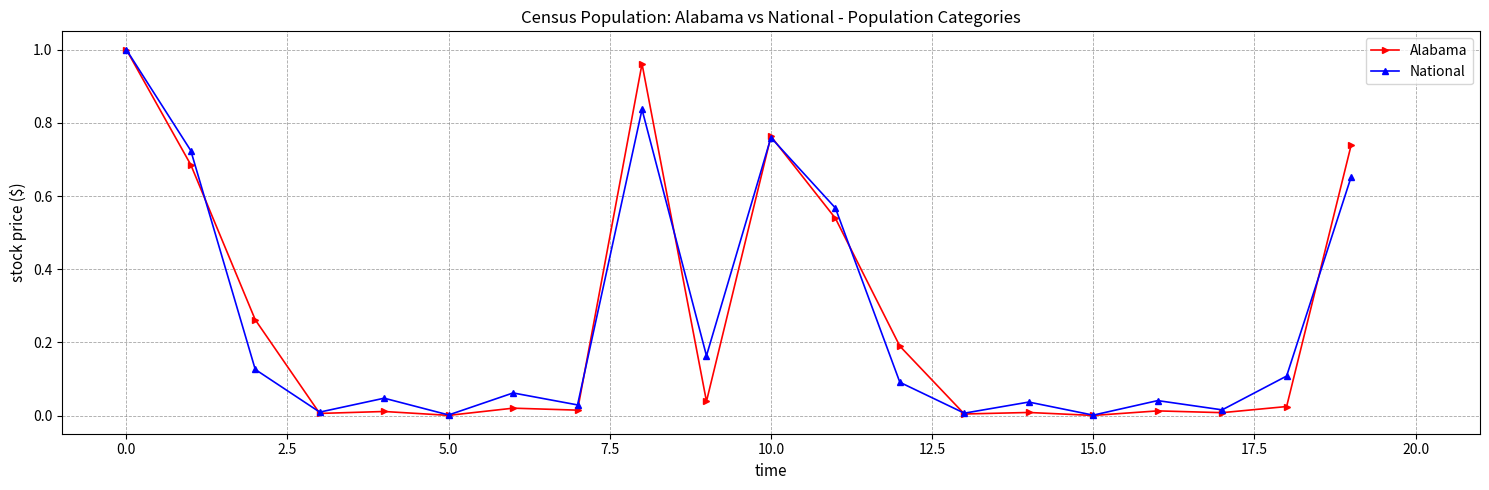

How many interior local peaks does the National series have?

6